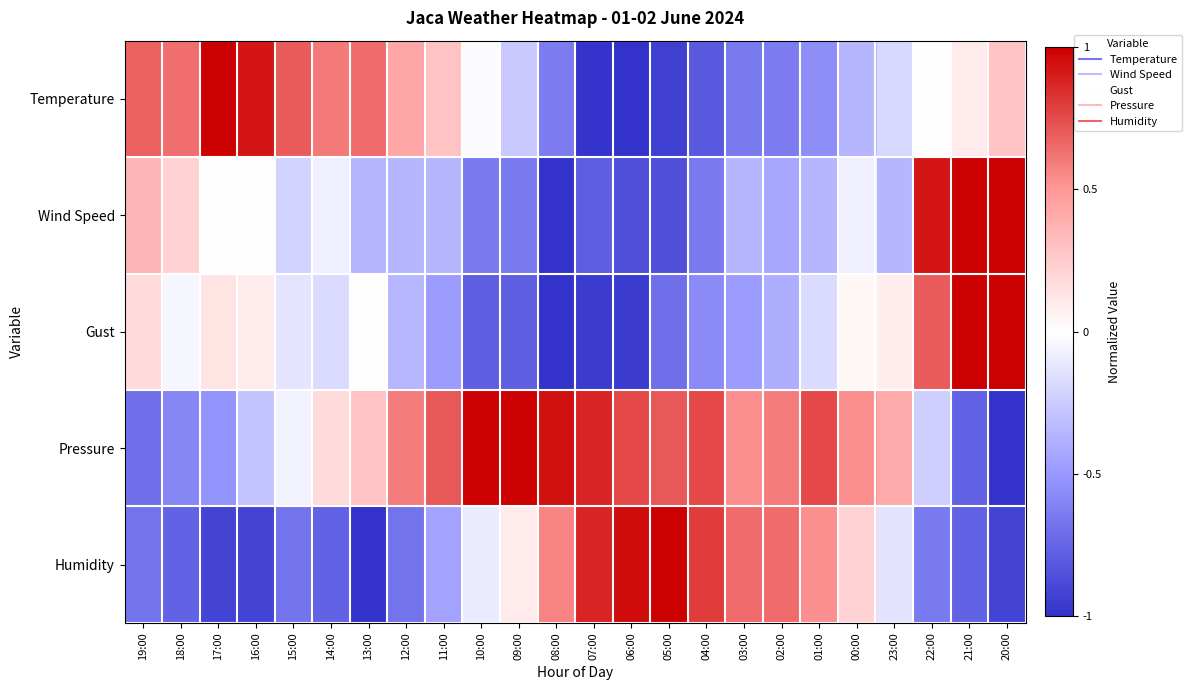

What is the difference between the highest and lowest values at 17:00?

1.9